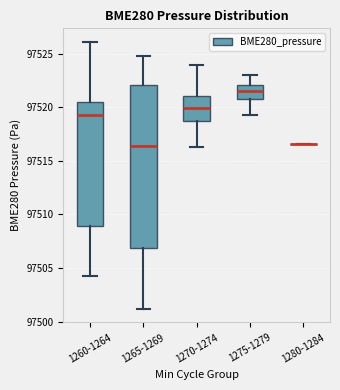

Reading left to right, read every box against the y-axis: the position of its median line, the range the box covers, and the ends of its whiskers. The values are not printed on the chart, so give them approximately, as read against the axis.

1260-1264: median 97519.0, box 97509.0 to 97520.5, whiskers 97504.5 to 97526.0
1265-1269: median 97516.5, box 97507.0 to 97522.0, whiskers 97501.0 to 97525.0
1270-1274: median 97520.0, box 97518.5 to 97521.0, whiskers 97516.5 to 97524.0
1275-1279: median 97521.5, box 97521.0 to 97522.0, whiskers 97519.5 to 97523.0
1280-1284: box collapsed to a line at 97516.5, whiskers 97516.5 to 97516.5